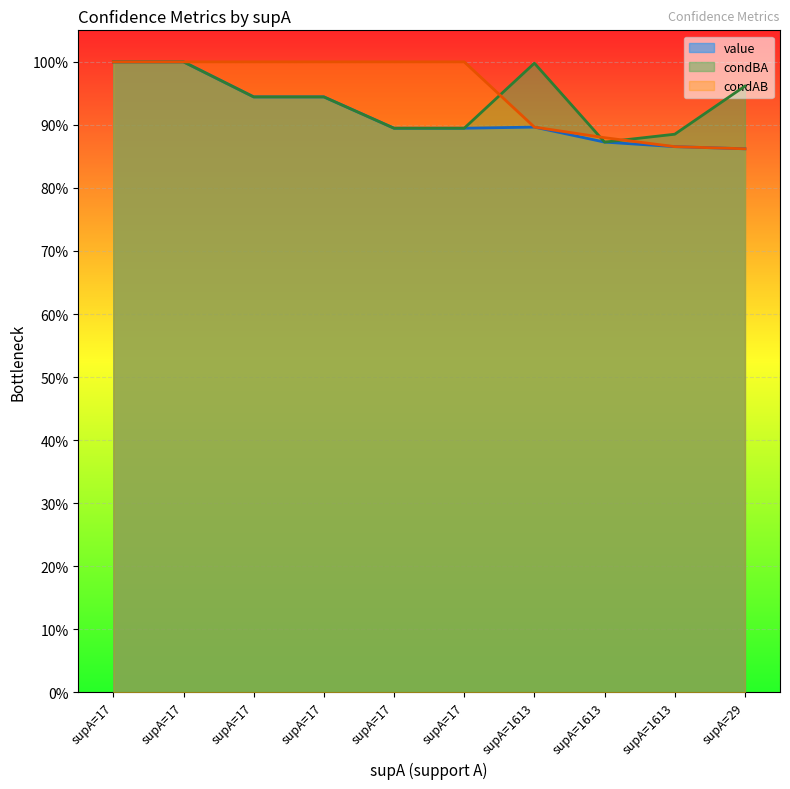

Which series changed the most between supA=17 and supA=17?

condBA